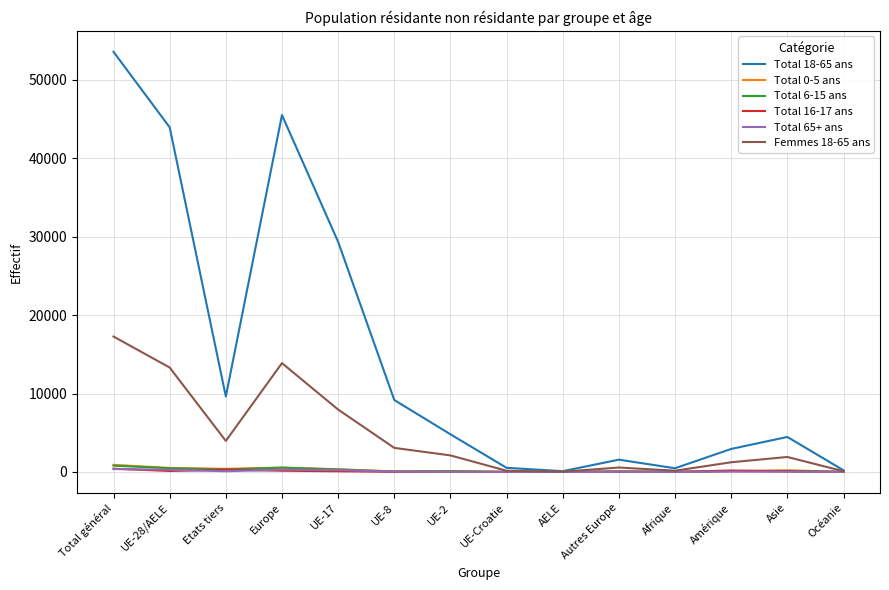

Which series has the largest total across all categories?

Total 18-65 ans